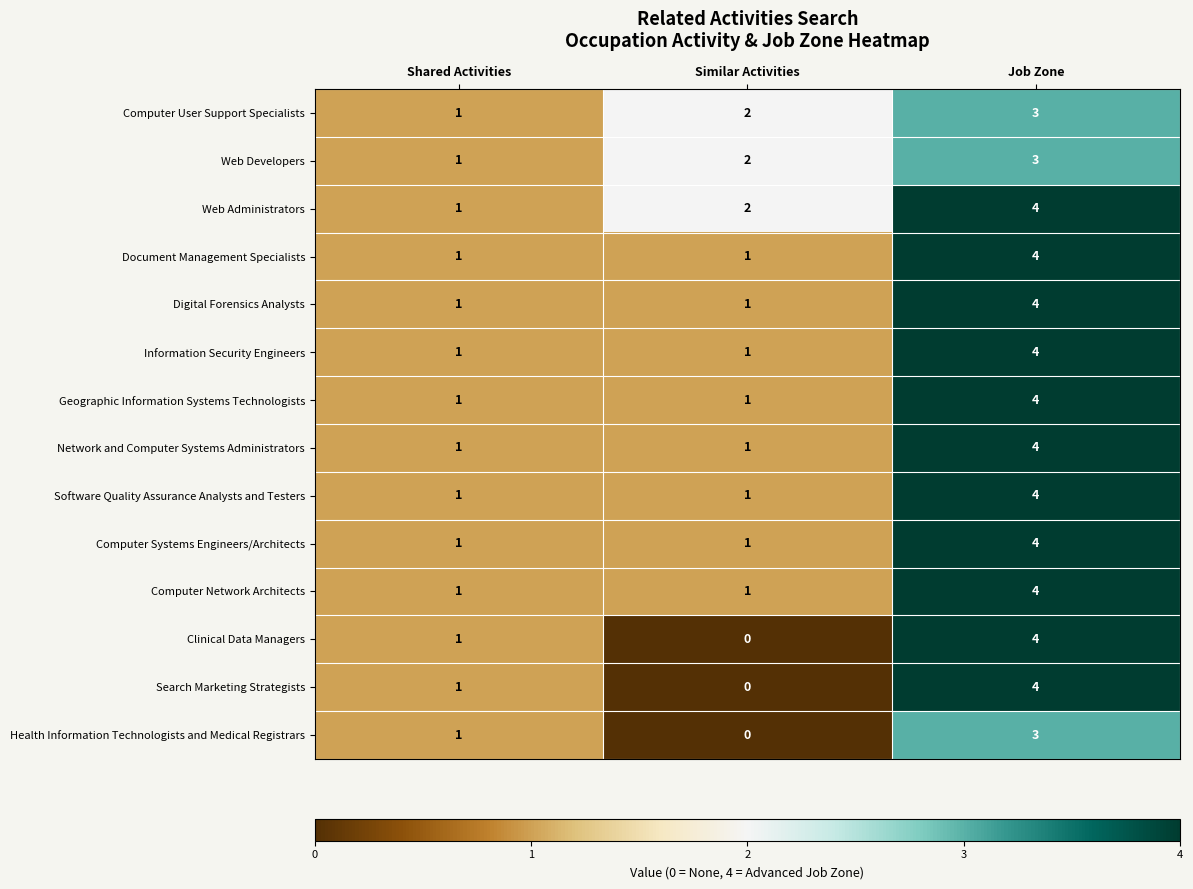

Is the value of Search Marketing Strategists at Similar Activities greater than the value of Clinical Data Managers at Job Zone?

No